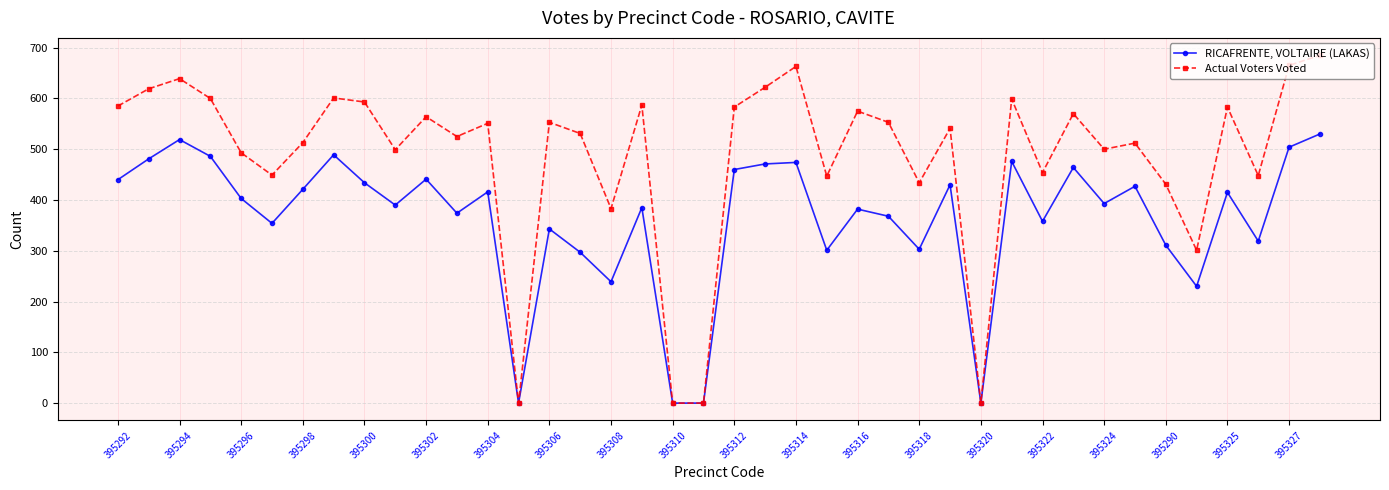

Rank the series by their maximum value, from highest to lowest.

Actual Voters Voted, RICAFRENTE, VOLTAIRE (LAKAS)